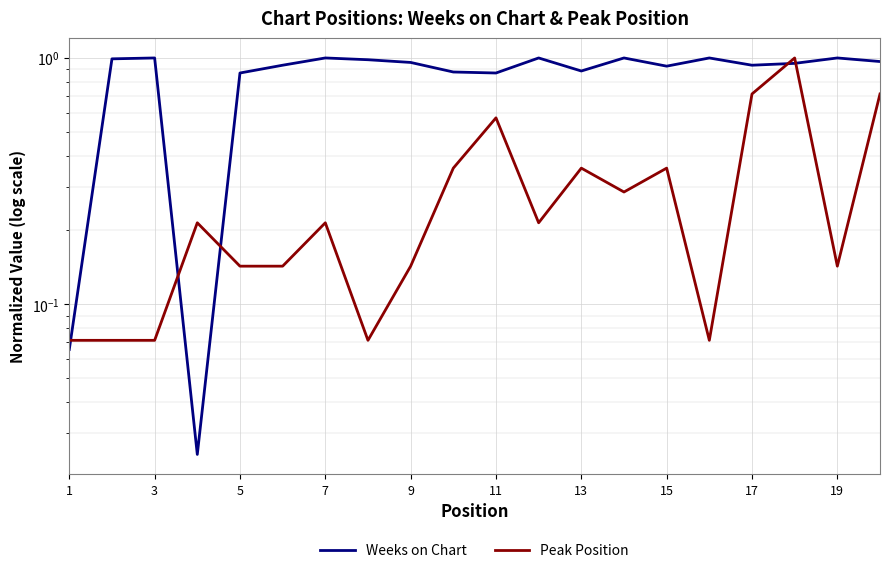

Rank the series by their average value, from highest to lowest.

Weeks on Chart, Peak Position